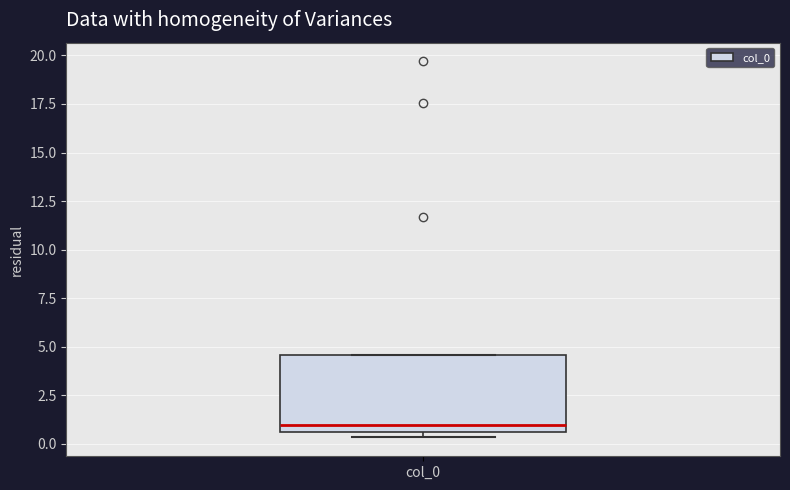

Transcribe this box plot: give where the median line is, the range the box spans, and where the two whiskers end, as read against the y-axis. The values are not printed on the chart, so give them approximately, as read against the axis.

median 1.0, box 0.5 to 4.5, whiskers 0.5 (just below the box's lower edge) to 4.5